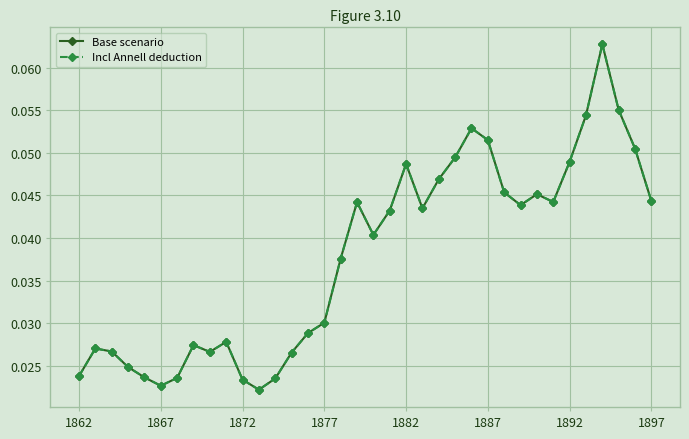

Does the chart have visible grid lines?

Yes